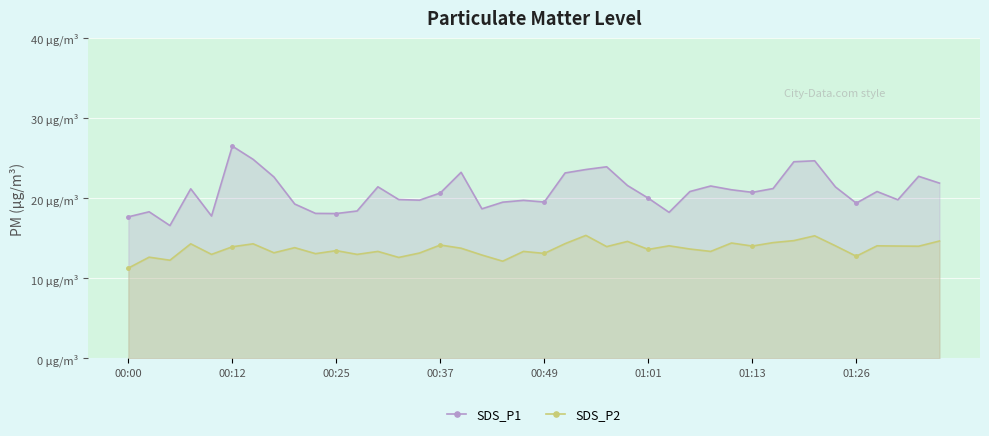

In SDS_P2, how many points are lower than both neighbors (excluding endpoints)?

14